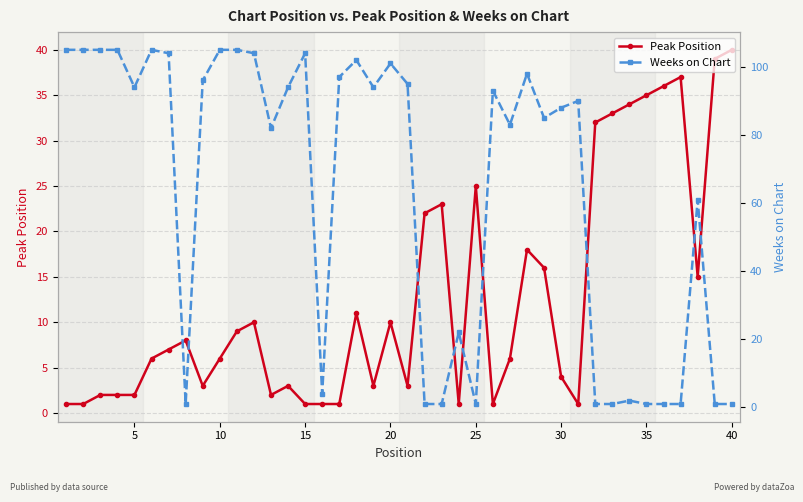

What is the difference between the second highest and second lowest values in the Peak Position series?

38